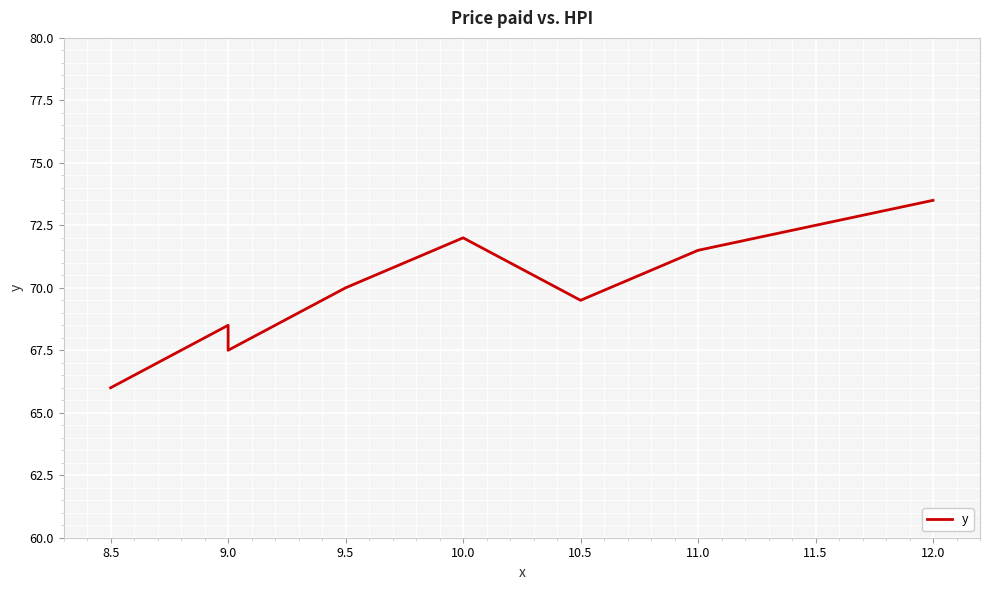

Where is the first local minimum?

9.0